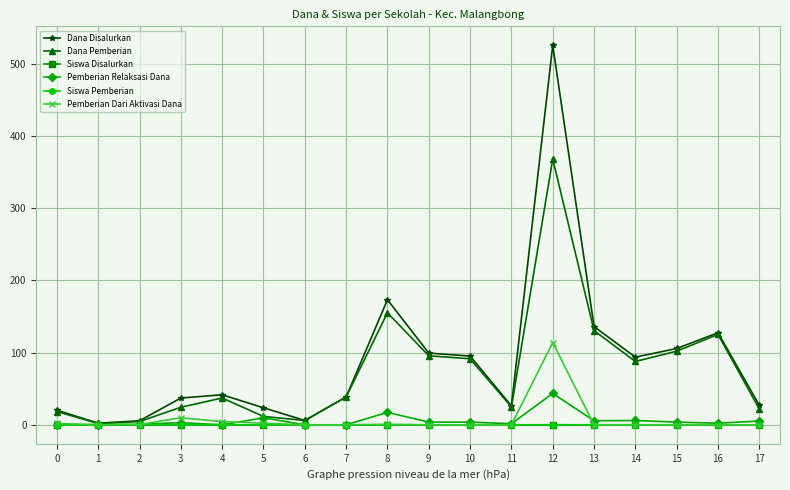

Count the number of data series in this chart.

6